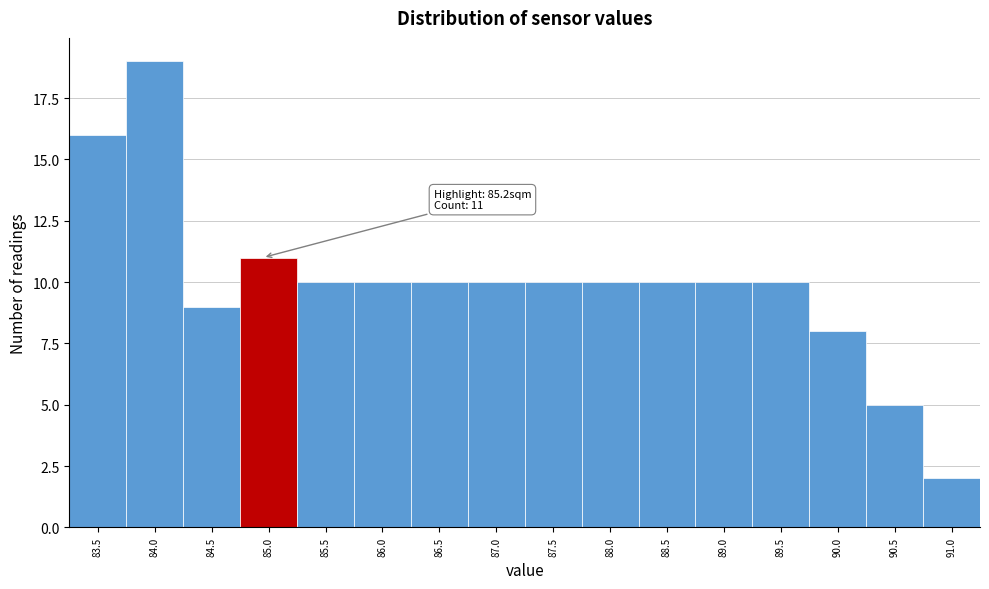

Reading left to right, what are all the values shown in this chart?

83.5=16	84.0=19	84.5=9	85.0=11	85.5=10	86.0=10	86.5=10	87.0=10	87.5=10	88.0=10	88.5=10	89.0=10	89.5=10	90.0=8	90.5=5	91.0=2